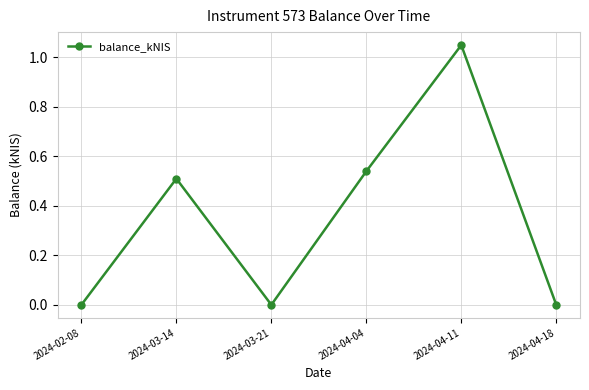

How many lines are shown in the chart?

1